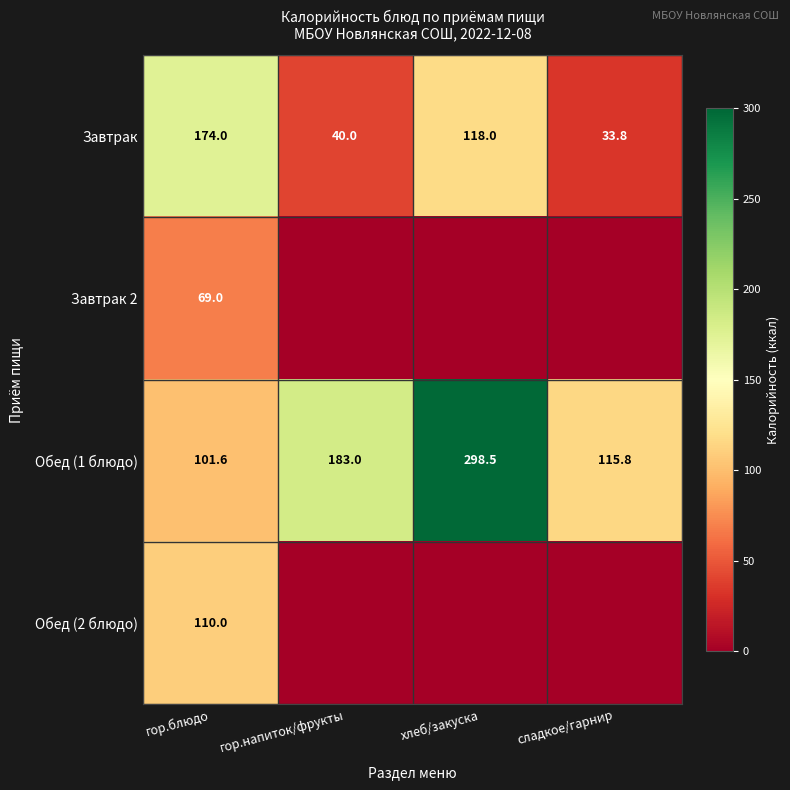

What is the total value across all series at гор.блюдо?

454.6